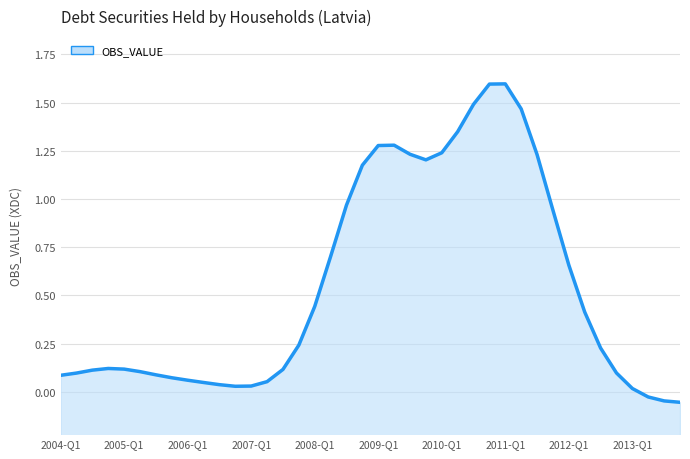

The chart shows a value of 0.1 at 15. True or false?

False